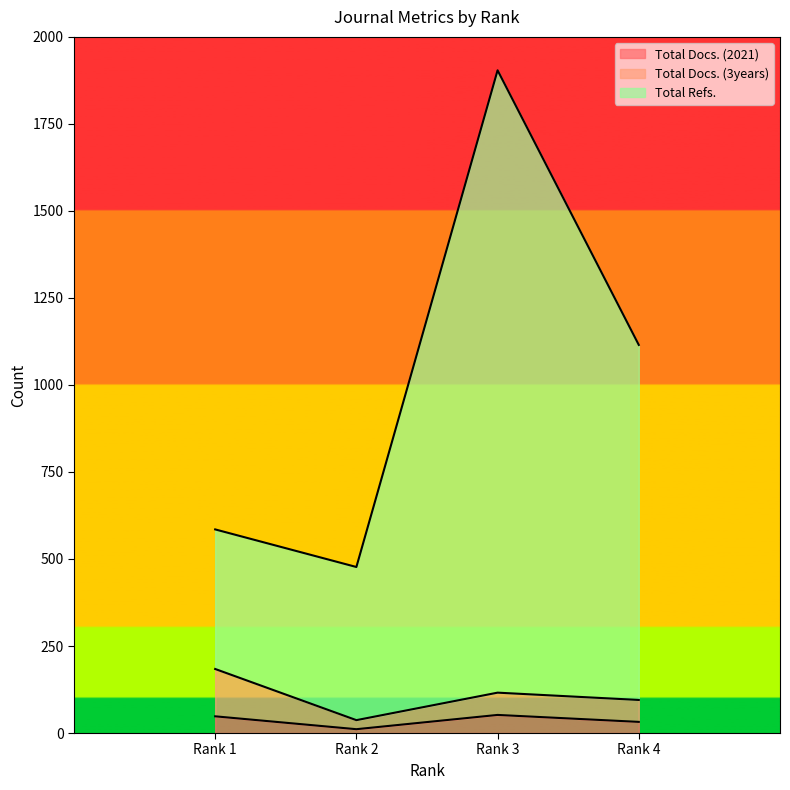

True or false: Total Docs. (2021) and Total Refs. cross at least once.

False